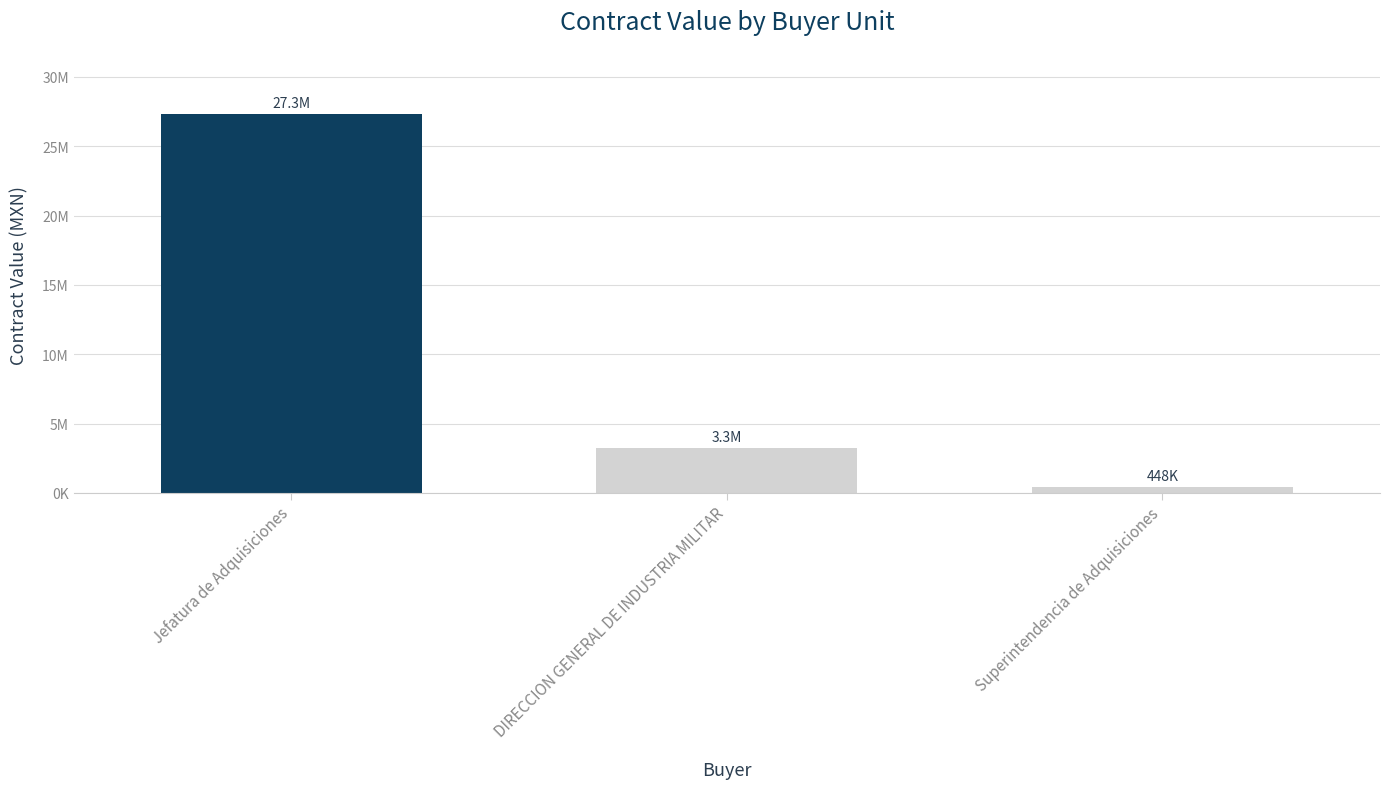

Does the chart contain any negative values?

No